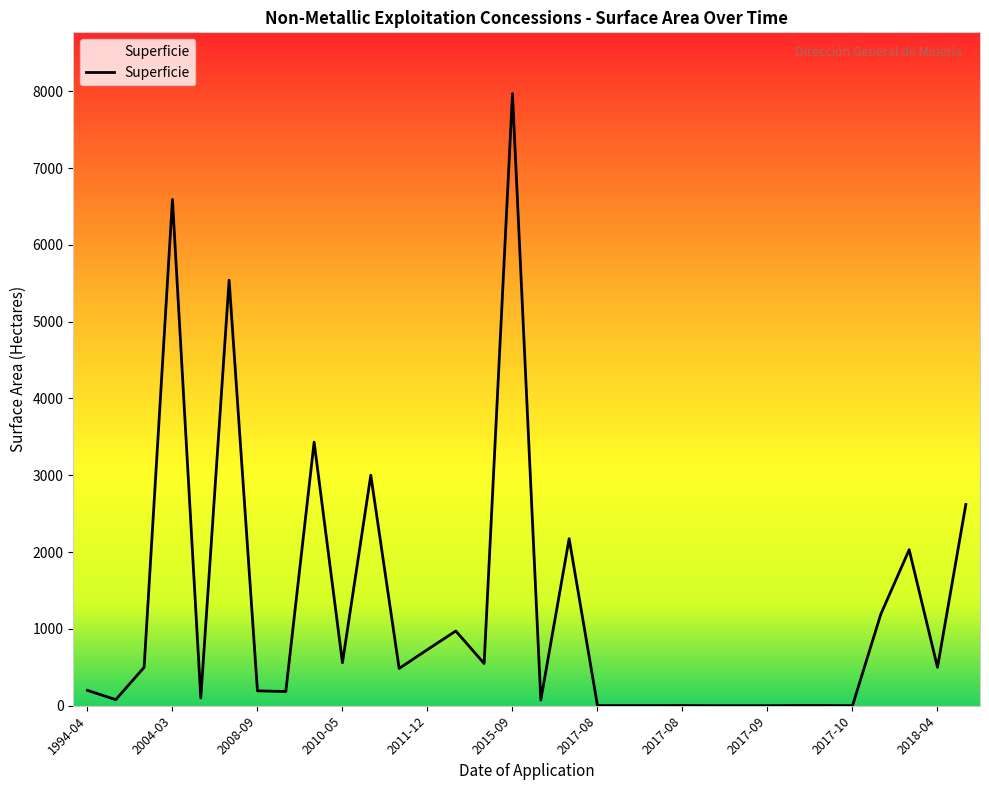

What is the smallest value displayed?

1